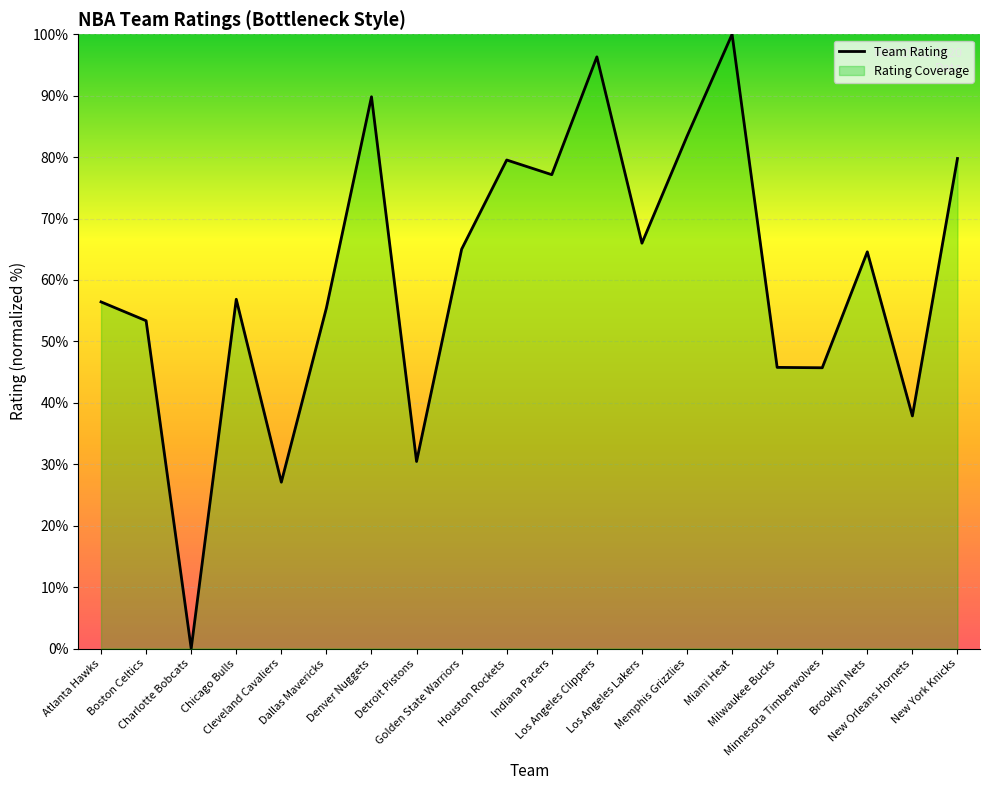

How many points are lower than both their immediate neighbors (excluding endpoints)?

7